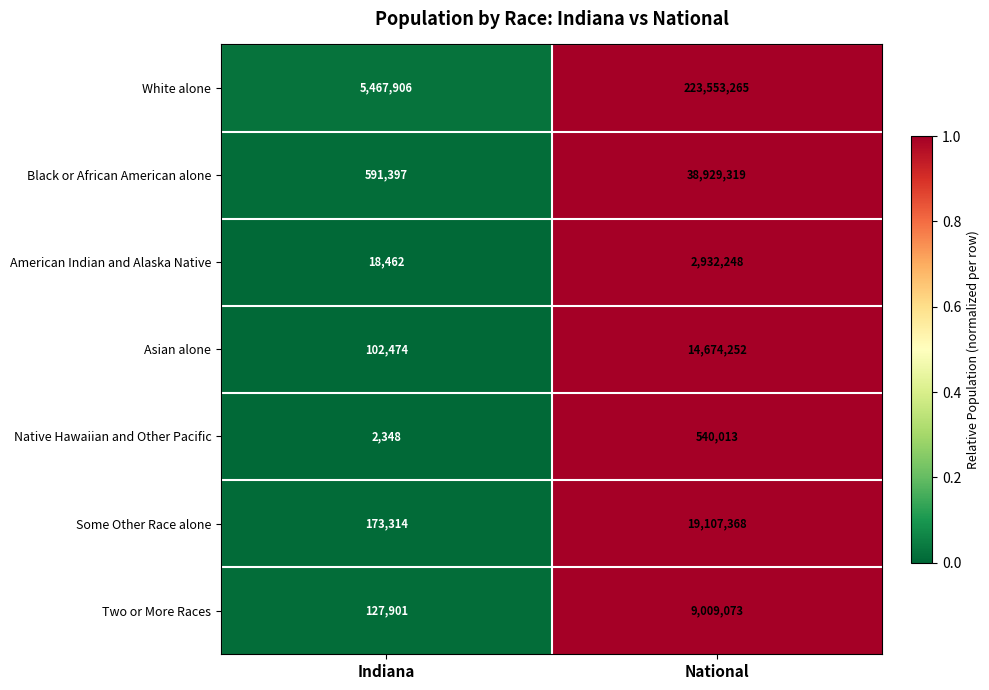

List the series in order of their peak value, lowest first.

Native Hawaiian and Other Pacific, American Indian and Alaska Native, Two or More Races, Asian alone, Some Other Race alone, Black or African American alone, White alone